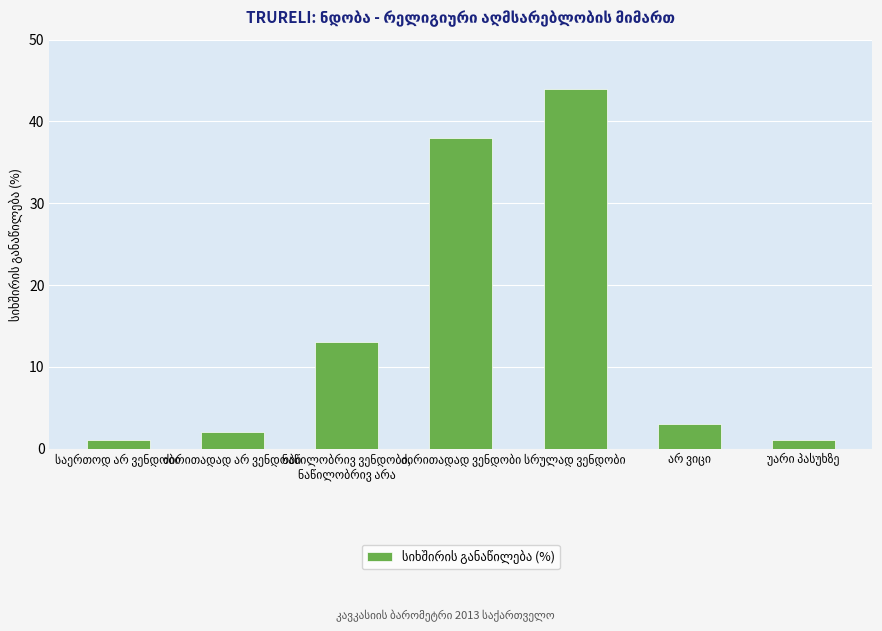

How many values are below 3?

3